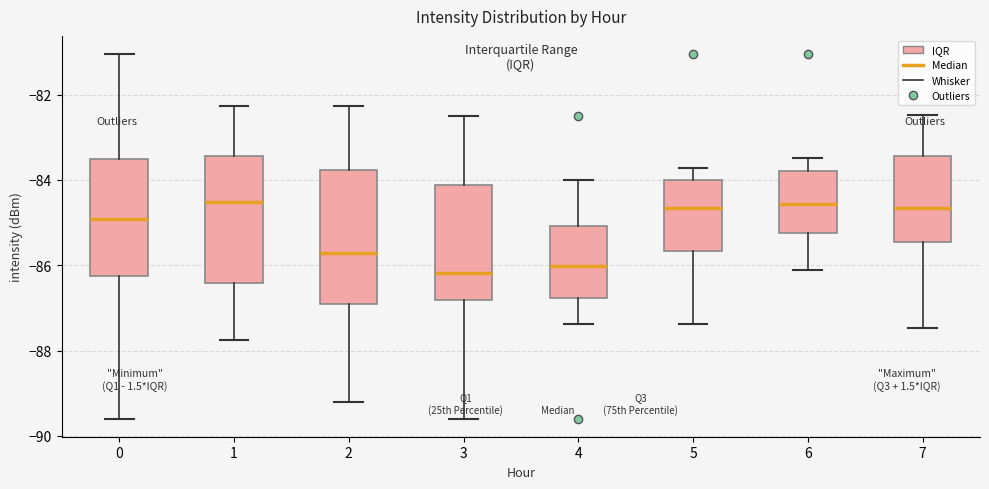

Reading left to right, transcribe this box plot: for each box, give where its median line is, the range the box spans, and where its two whiskers end, as read against the y-axis. The values are not printed on the chart, so give them approximately, as read against the axis.

0: median -85.0, box -86.2 to -83.6, whiskers -89.6 to -81.0
1: median -84.6, box -86.4 to -83.4, whiskers -87.8 to -82.2
2: median -85.6, box -87.0 to -83.8, whiskers -89.2 to -82.2
3: median -86.2, box -86.8 to -84.2, whiskers -89.6 to -82.6
4: median -86.0, box -86.8 to -85.0, whiskers -87.4 to -84.0
5: median -84.6, box -85.6 to -84.0, whiskers -87.4 to -83.8
6: median -84.6, box -85.2 to -83.8, whiskers -86.2 to -83.4
7: median -84.6, box -85.4 to -83.4, whiskers -87.4 to -82.4